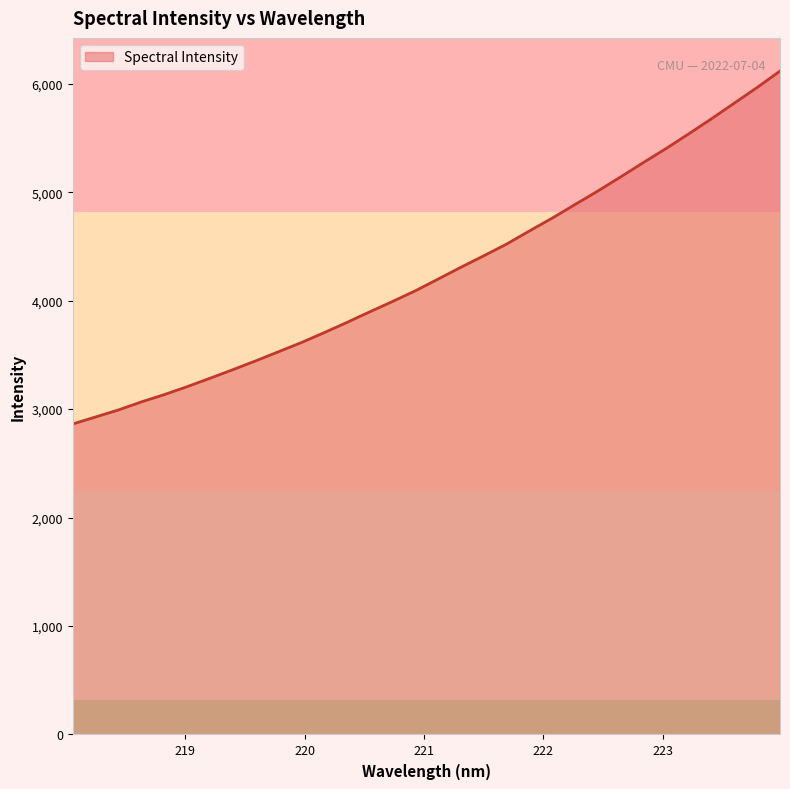

What is the smallest value displayed?

2862.8